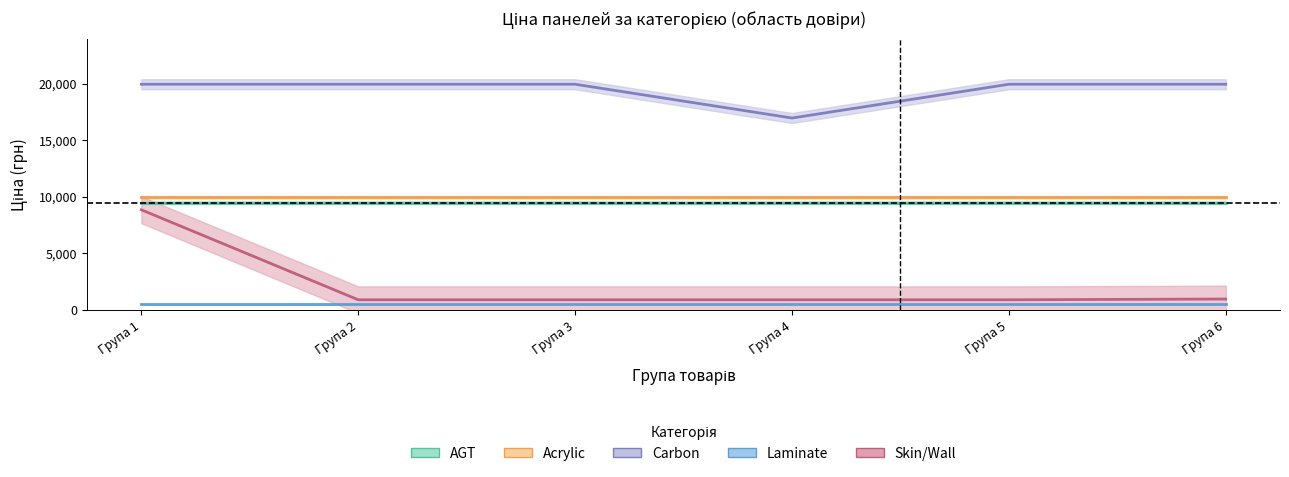

What is the value of the Carbon point at the 6th from the left?

19964.2